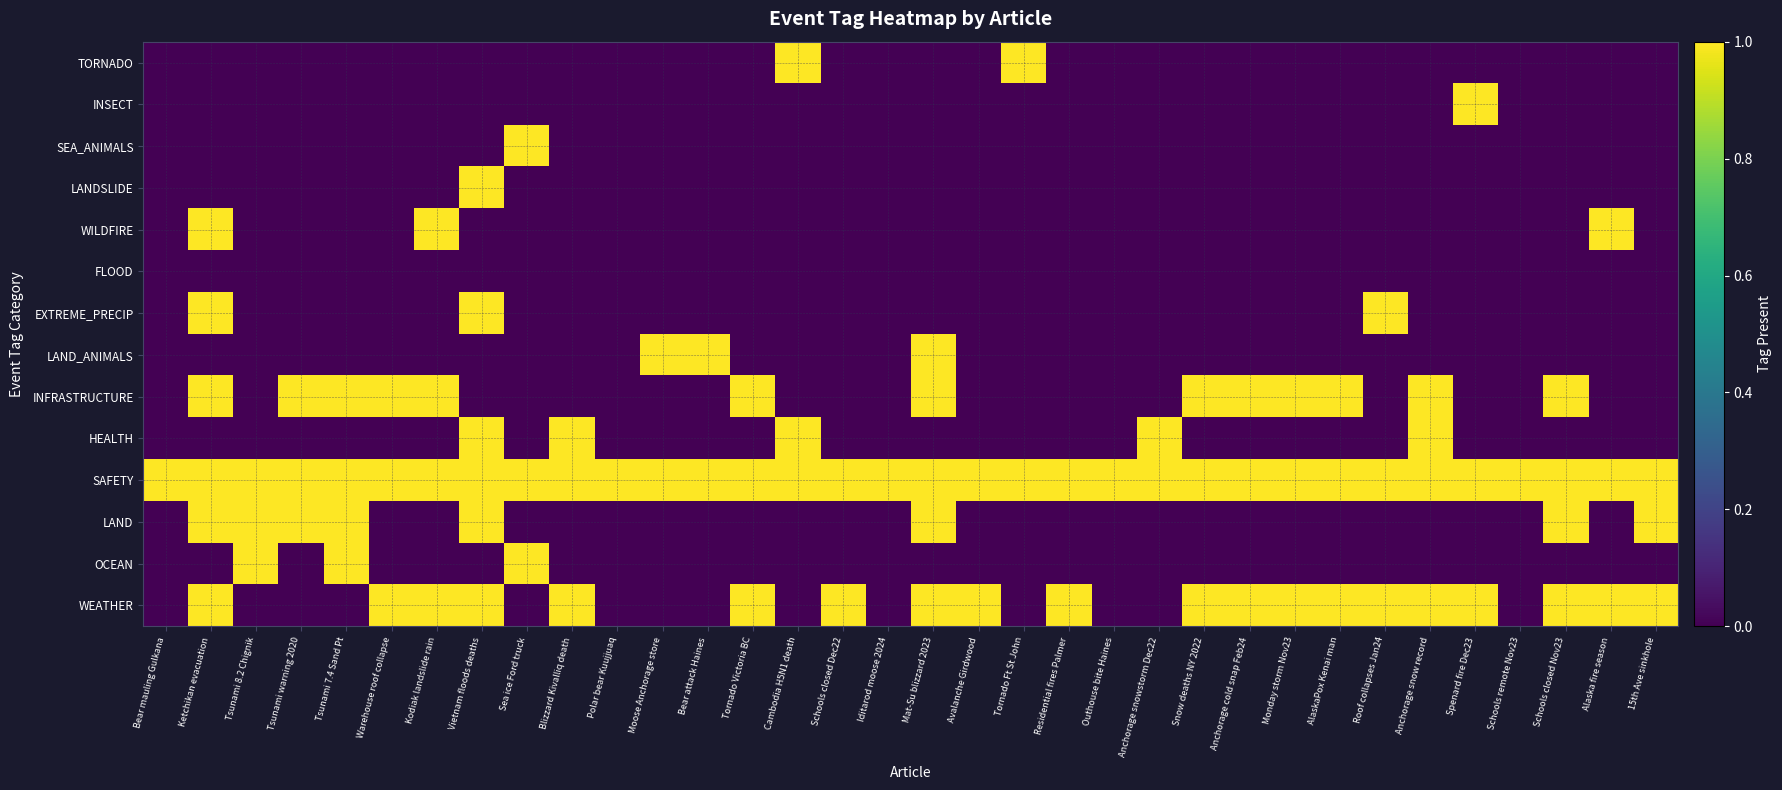

At how many categories does at least one series exceed 0?

34